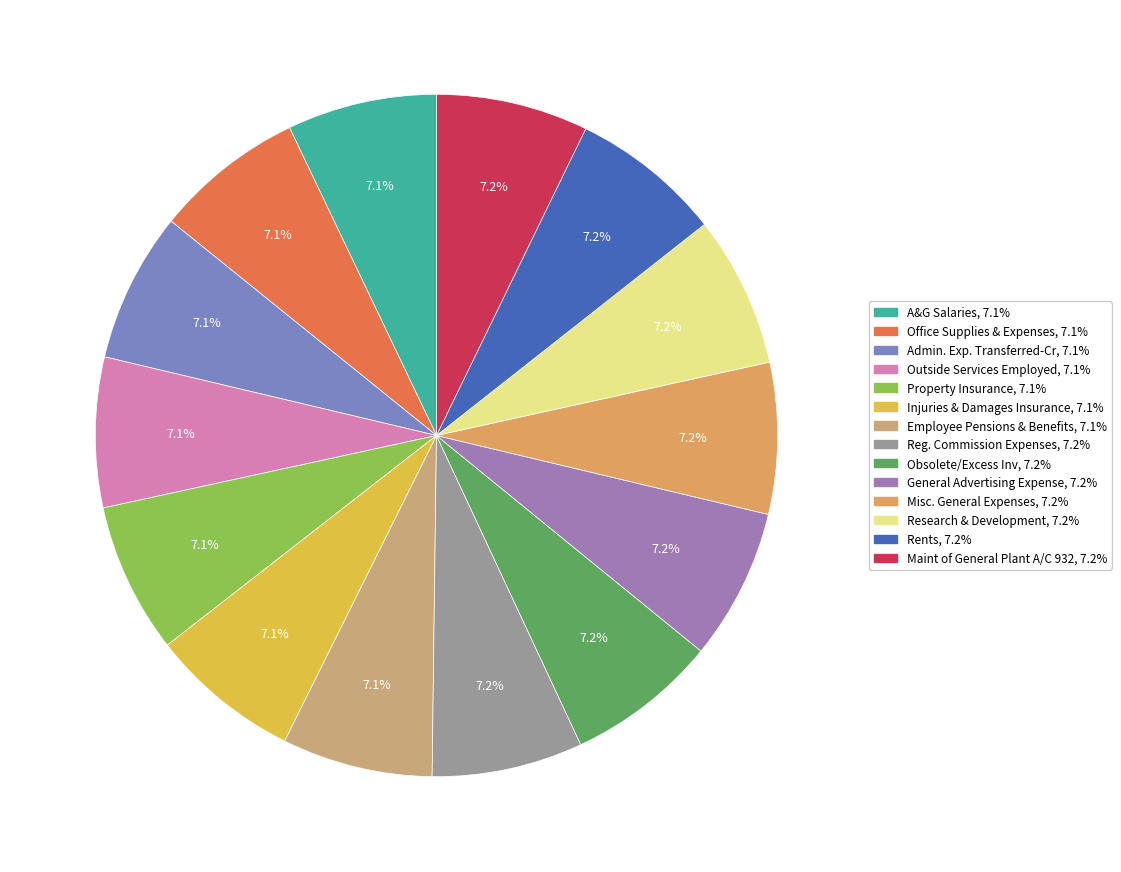

How many segments does this pie chart have?

14